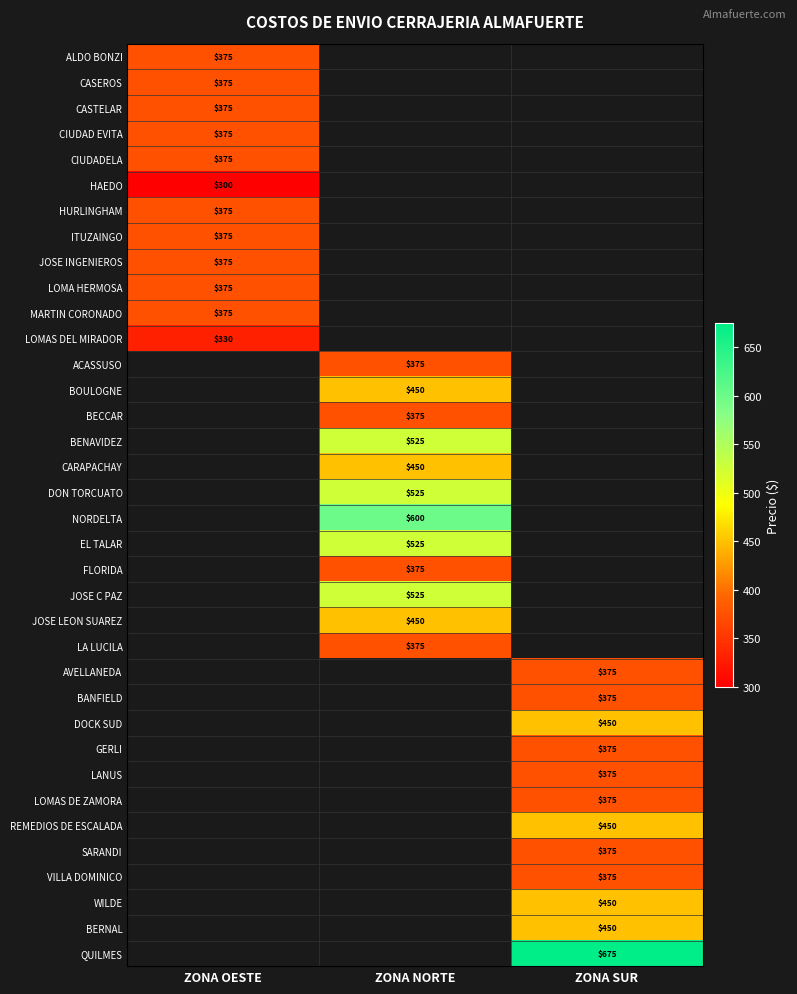

At which category does the chart reach its minimum across all series?

ZONA OESTE